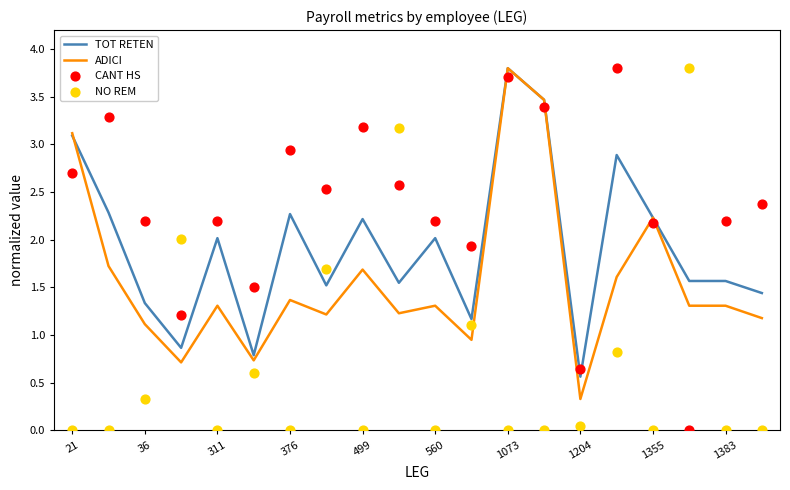

What are all the series names shown in the legend?

TOT RETEN, ADICI, CANT HS, NO REM